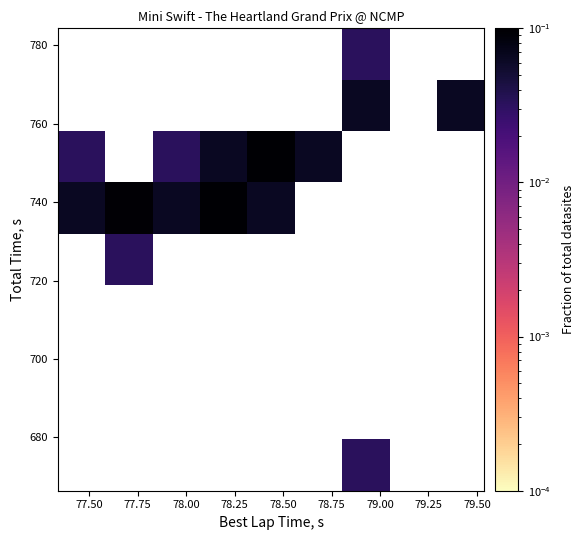

How many categories are shown in the chart?

9